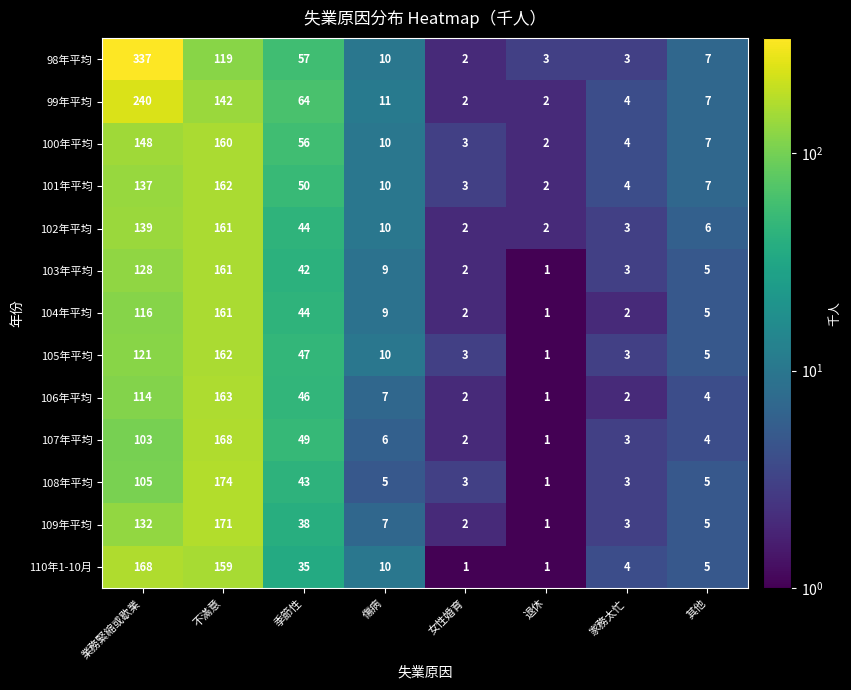

Which series has the widest spread of values?

98年平均